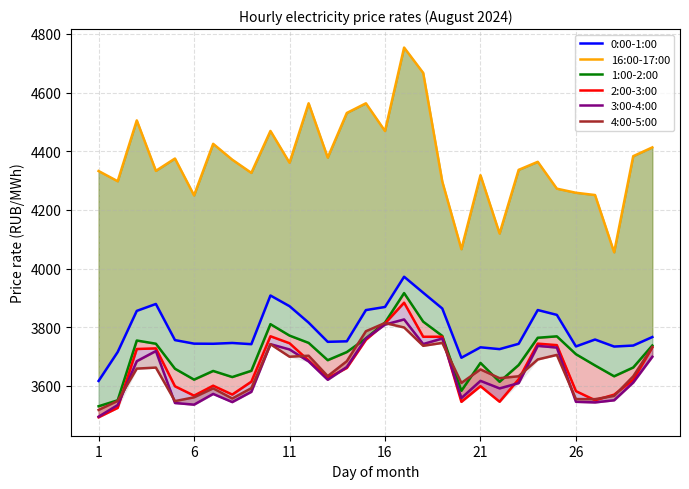

At 8, list the series in order from smallest to largest.

3:00-4:00, 4:00-5:00, 2:00-3:00, 1:00-2:00, 0:00-1:00, 16:00-17:00